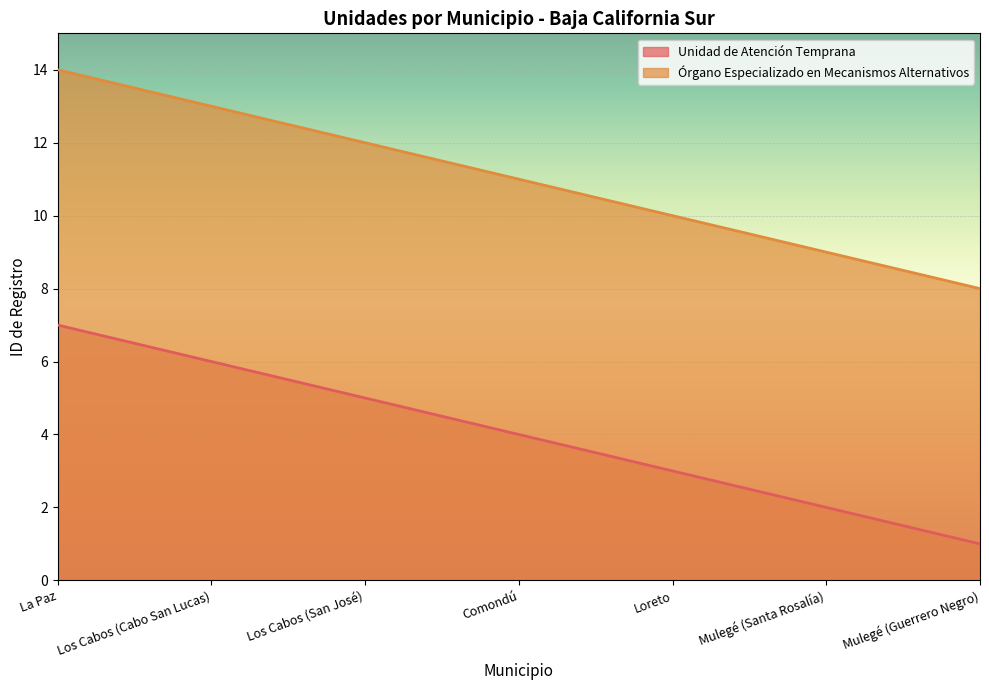

Rank the series by their average value, from lowest to highest.

Unidad de Atención Temprana, Órgano Especializado en Mecanismos Alternativos